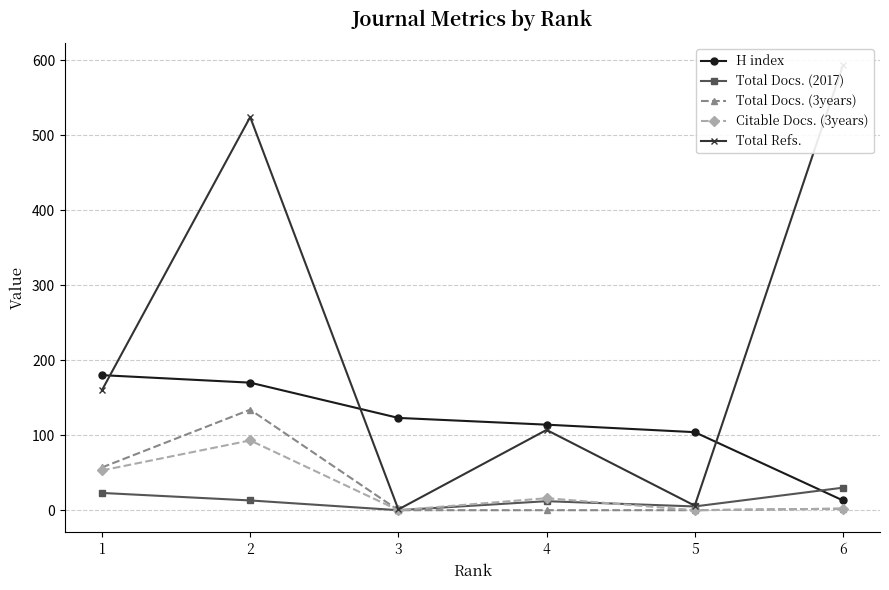

Between 2 and 1, which is larger?

1